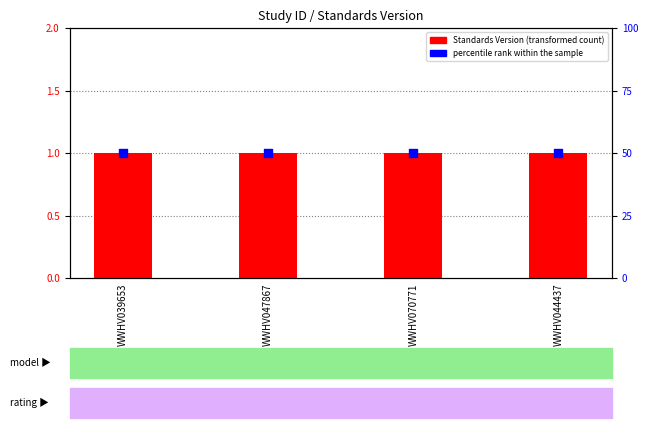

At which category is the sum across all series the highest?

WWHV039653